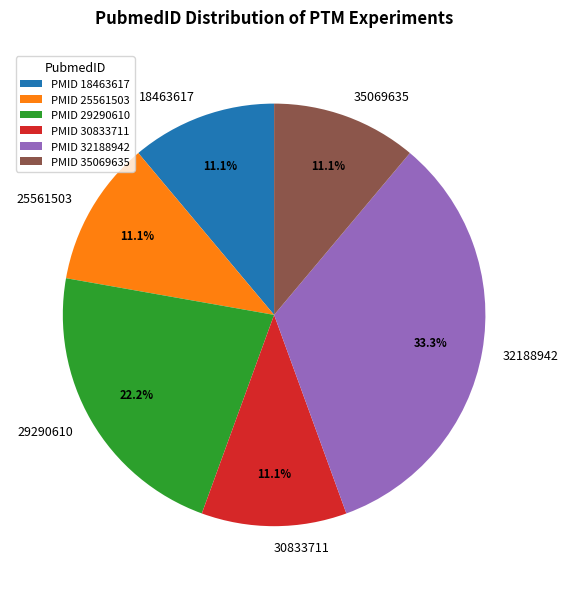

To the nearest percent, what percentage of the pie is 32188942?

33%